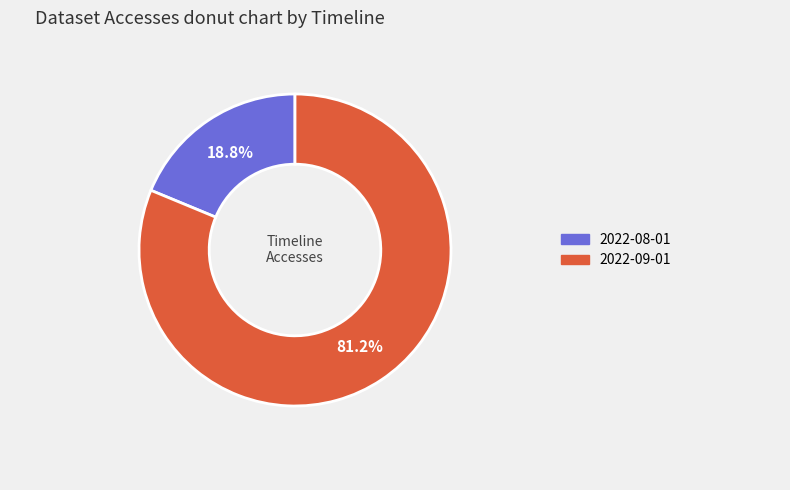

How many slices are in this pie chart?

2